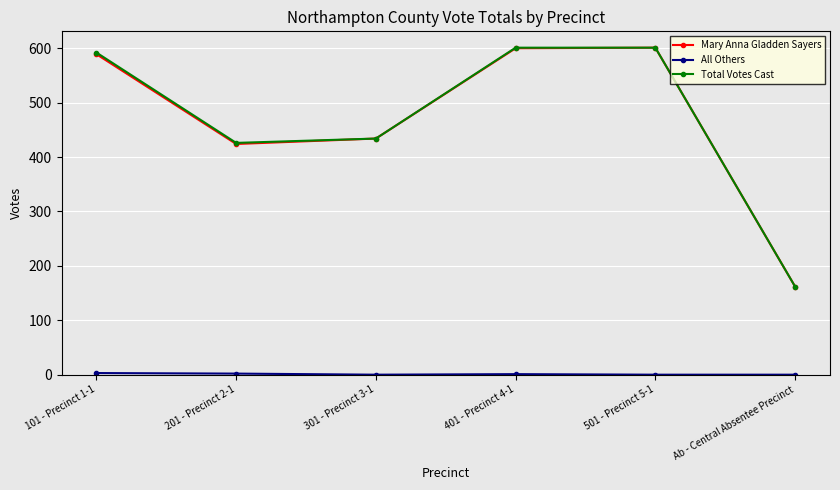

Which series changed the most between 201 - Precinct 2-1 and 501 - Precinct 5-1?

Mary Anna Gladden Sayers